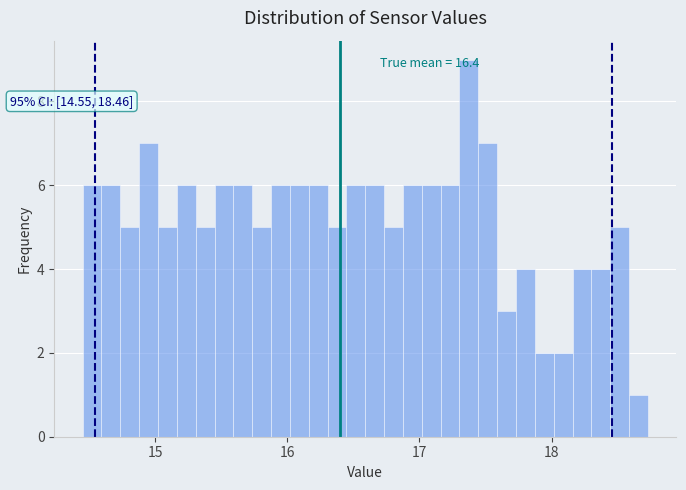

Around what value on the x-axis is the tallest bar? Give the approximate position of its centre, as read against the axis.

17.4